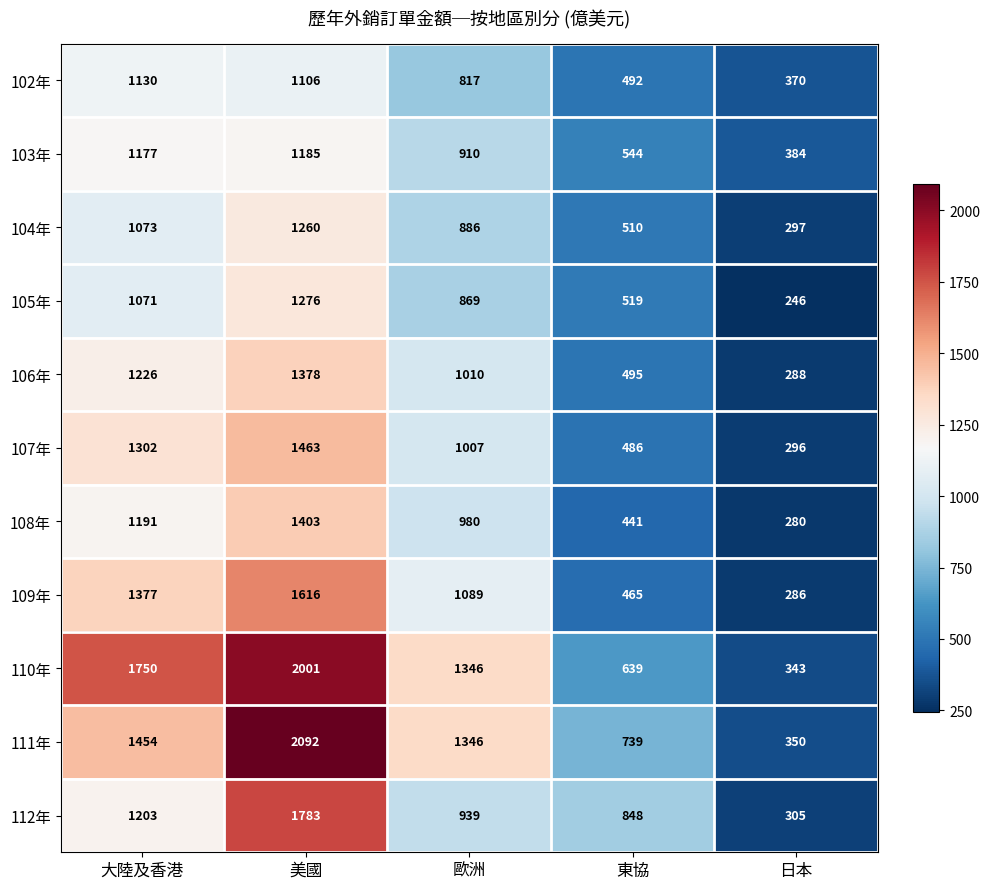

Count the 106年 values in the range 495 to 1226.

3